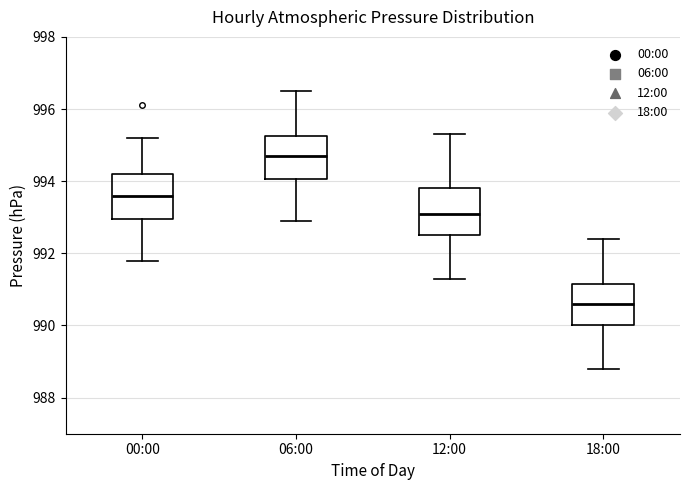

Reading left to right, transcribe this box plot: for each box, give where its median line is, the range the box spans, and where its two whiskers end, as read against the y-axis. The values are not printed on the chart, so give them approximately, as read against the axis.

00:00: median 993.6, box 993.0 to 994.2, whiskers 991.8 to 995.2
06:00: median 994.8, box 994.0 to 995.2, whiskers 993.0 to 996.6
12:00: median 993.2, box 992.6 to 993.8, whiskers 991.4 to 995.4
18:00: median 990.6, box 990.0 to 991.2, whiskers 988.8 to 992.4